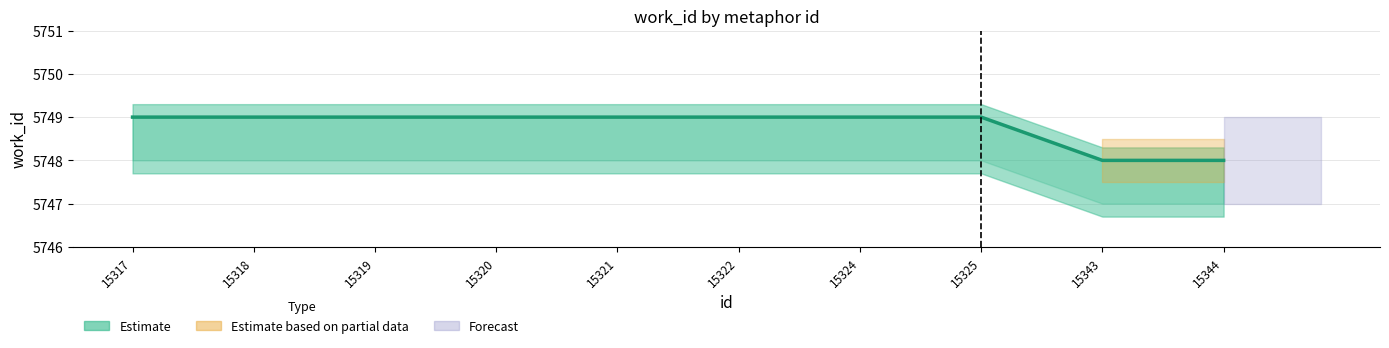

True or false: the data has more than 0 interior local peaks.

False